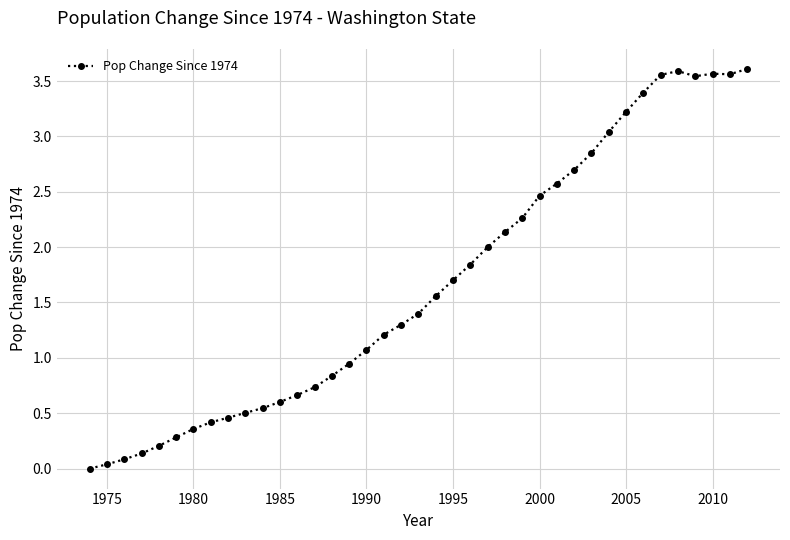

What is the average value?

1.7